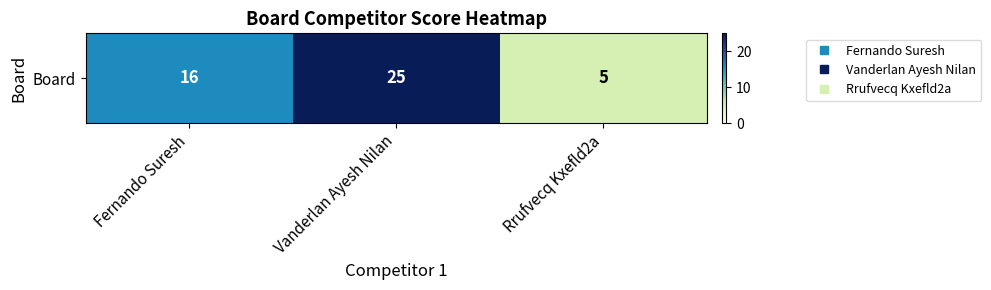

What is the difference between the values at Rrufvecq Kxefld2a and Vanderlan Ayesh Nilan?

20